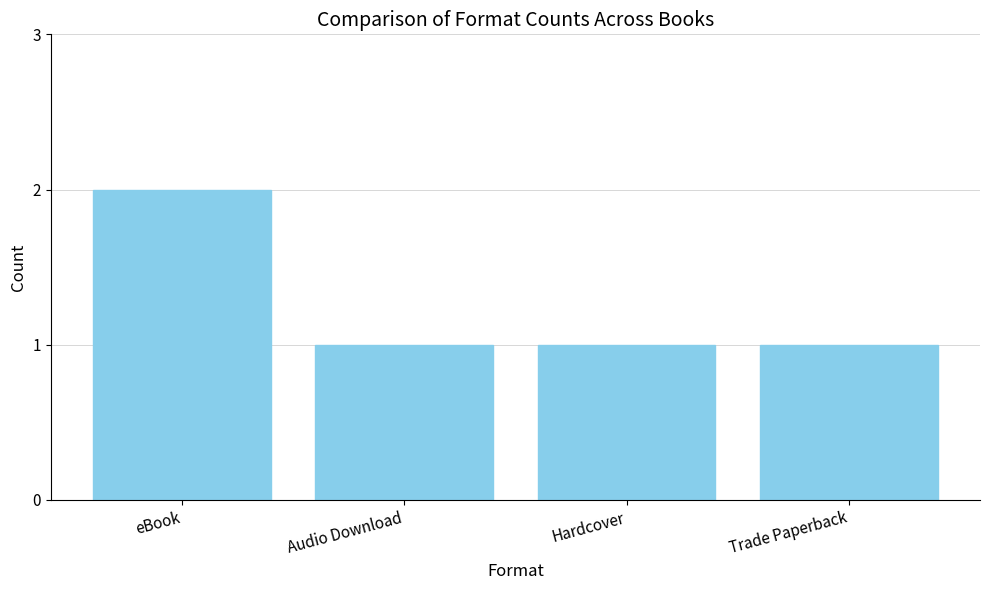

What value does the data have at Hardcover?

1